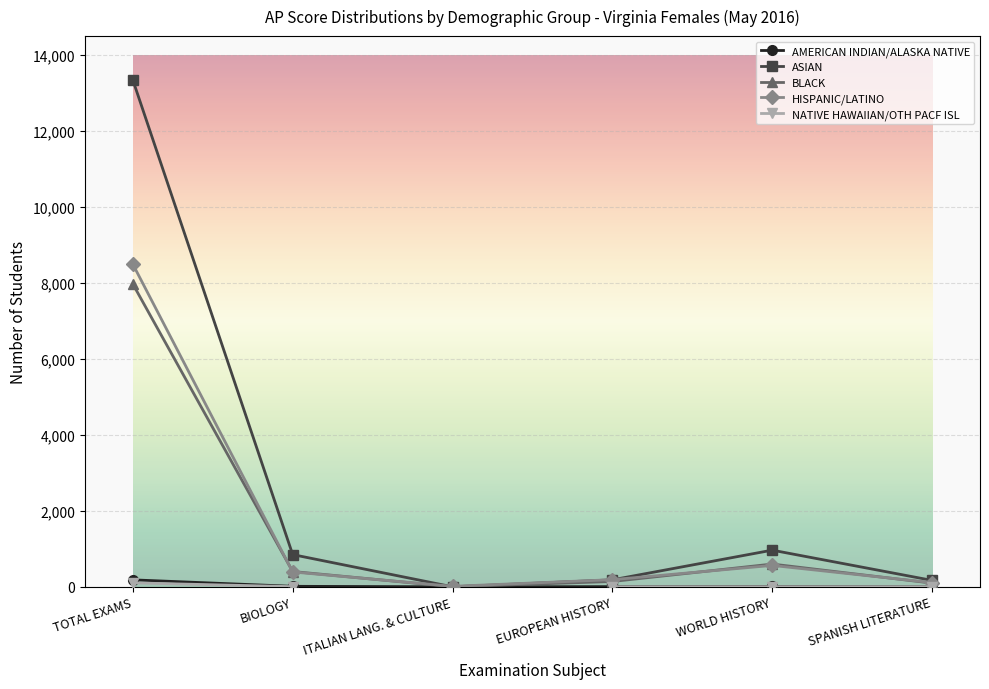

True or false: AMERICAN INDIAN/ALASKA NATIVE has more than 0 interior local peaks.

True